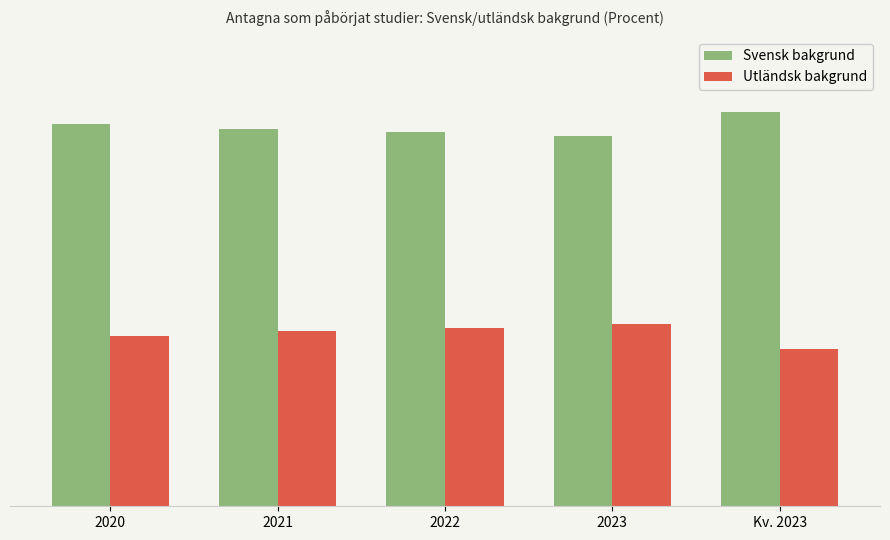

What is the average value of the Svensk bakgrund series?

68.8